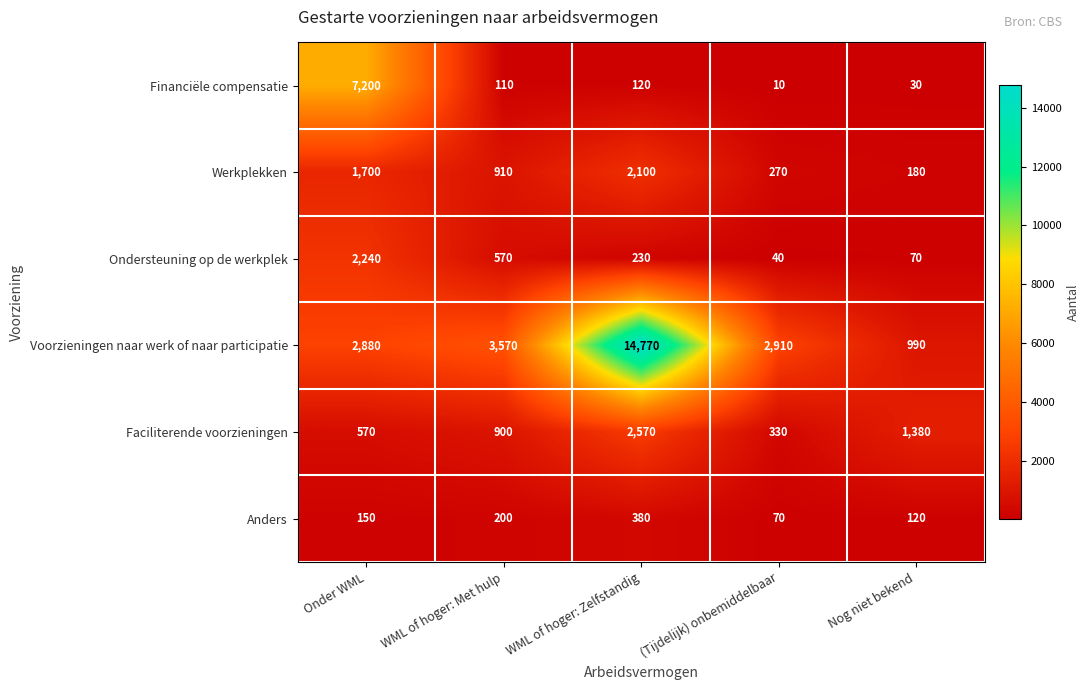

Which category has the highest value across all series?

WML of hoger: Zelfstandig